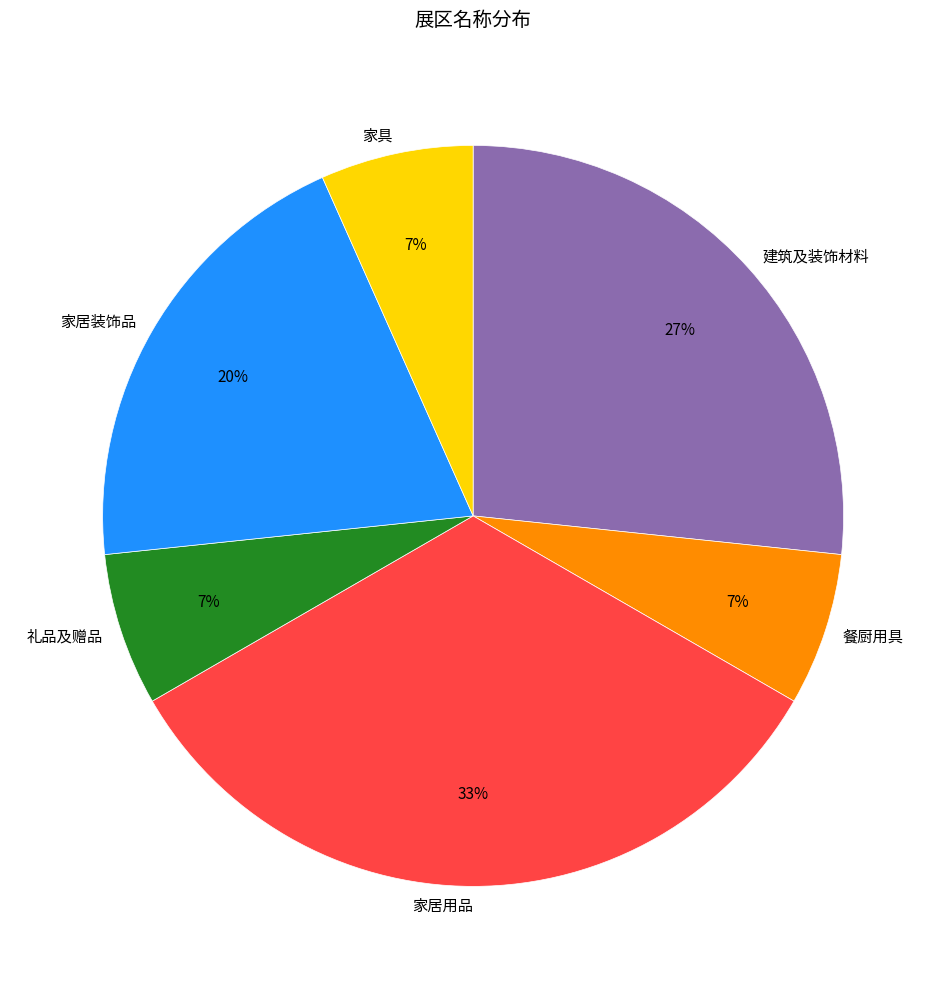

Is the sum of 礼品及赠品 and 建筑及装饰材料 greater than half?

No